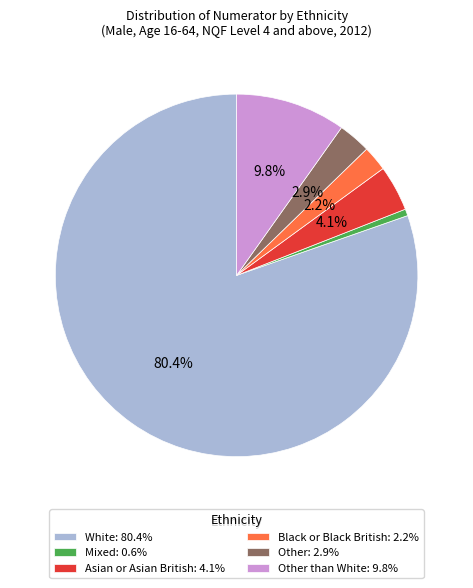

Approximately how many times larger is the value at Other: 2.9% compared to Other than White: 9.8%?

0.3